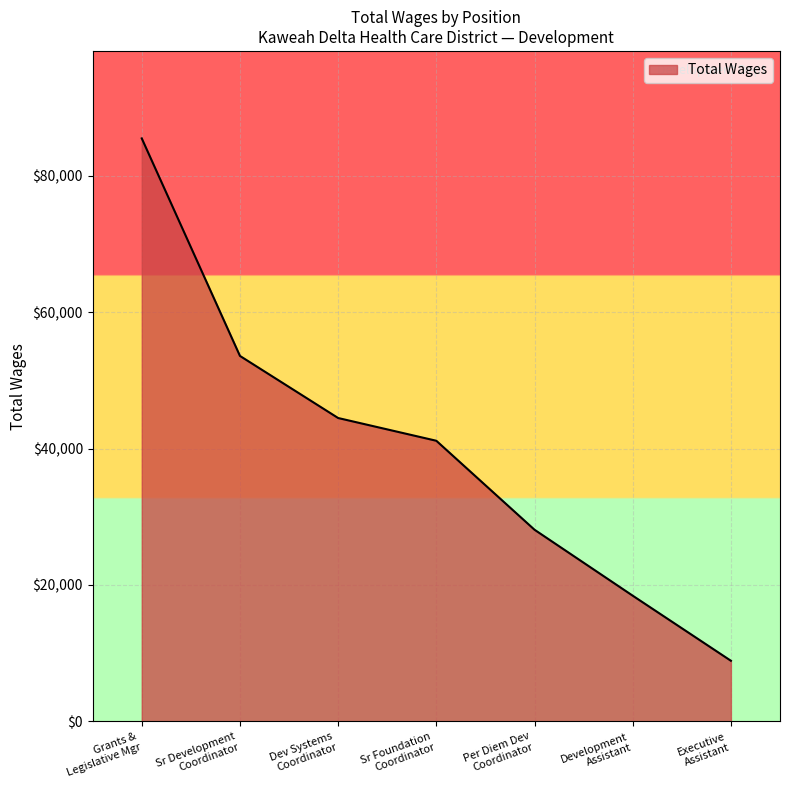

What is the greatest value displayed?

85461